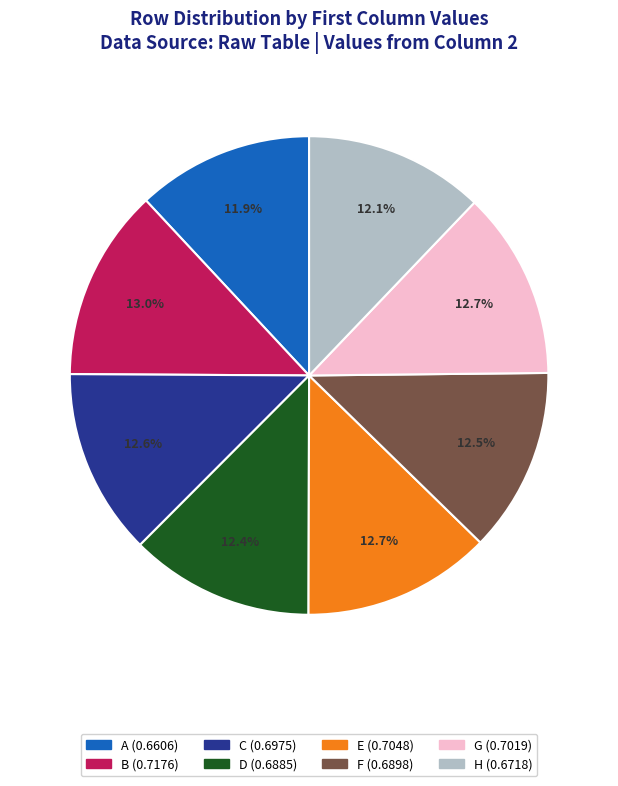

How many slices are in this pie chart?

8